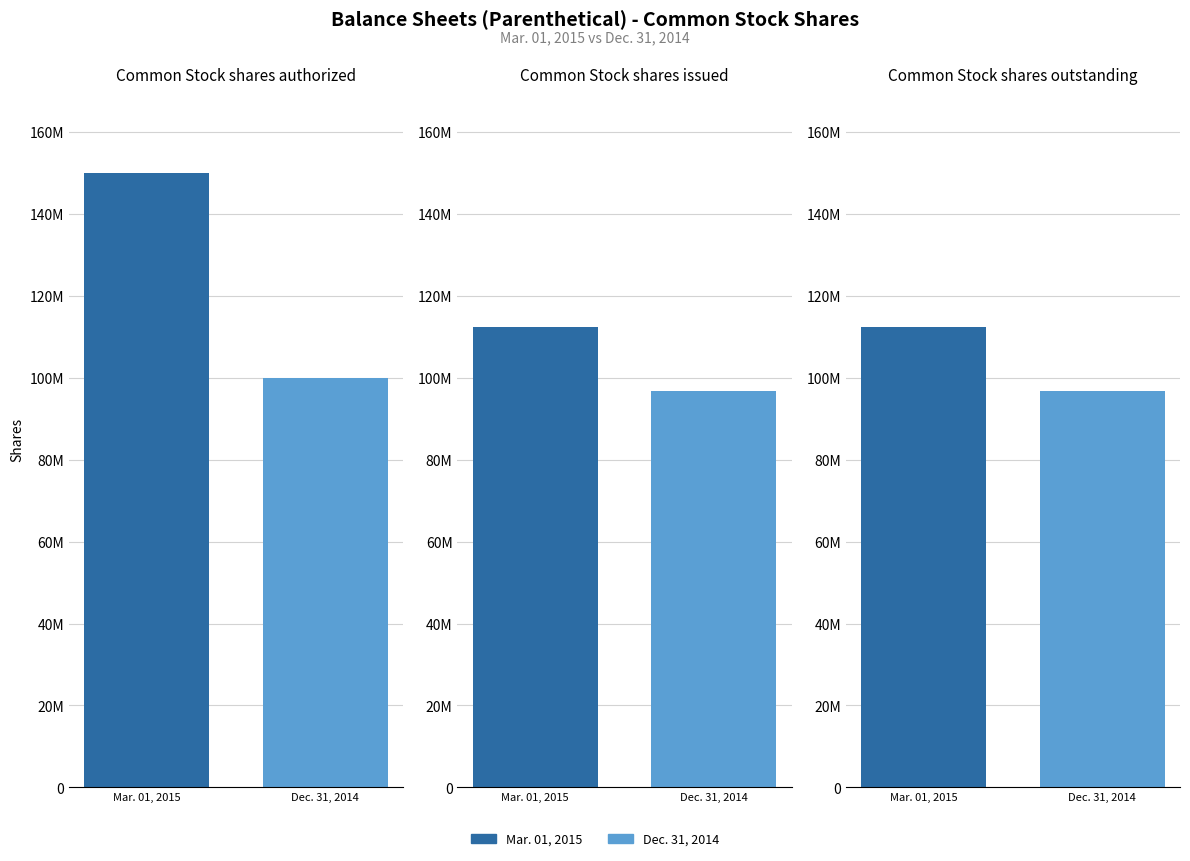

At how many categories does at least one series exceed 100458189?

3